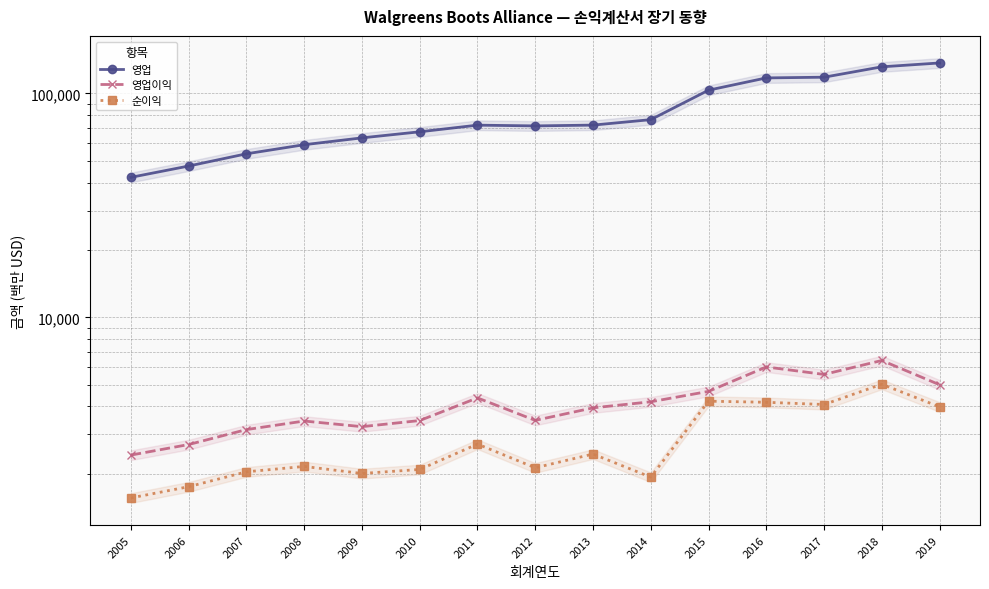

Reading left to right, extract all data points from this chart.

영업: 2005=42202	2006=47409	2007=53762	2008=59034	2009=63335	2010=67420	2011=72184	2012=71633	2013=72217	2014=76392	2015=103444	2016=117351	2017=118214	2018=131537	2019=136866
영업이익: 2005=2424	2006=2702	2007=3151	2008=3441	2009=3247	2010=3458	2011=4365	2012=3464	2013=3940	2014=4194	2015=4668	2016=6001	2017=5557	2018=6414	2019=4998
순이익: 2005=1560	2006=1751	2007=2041	2008=2157	2009=2006	2010=2091	2011=2714	2012=2127	2013=2450	2014=1932	2015=4220	2016=4173	2017=4078	2018=5024	2019=3982